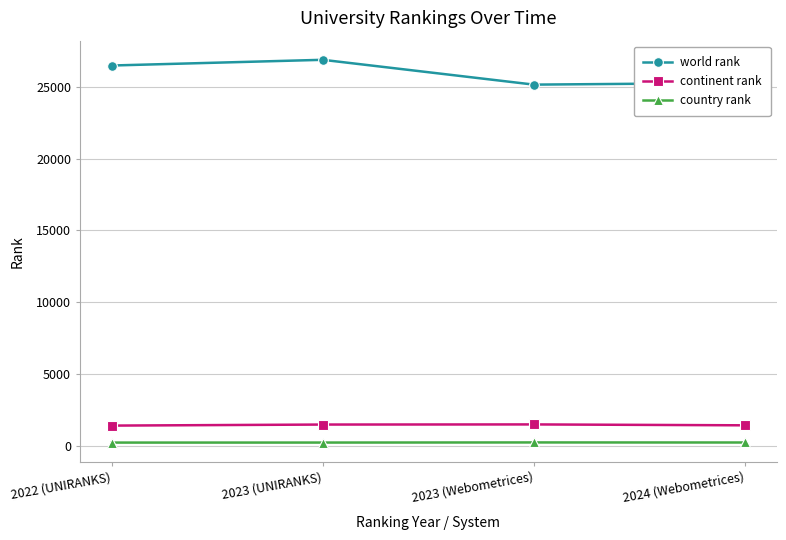

What is the label of the 1st point from the left?

2022 (UNIRANKS)